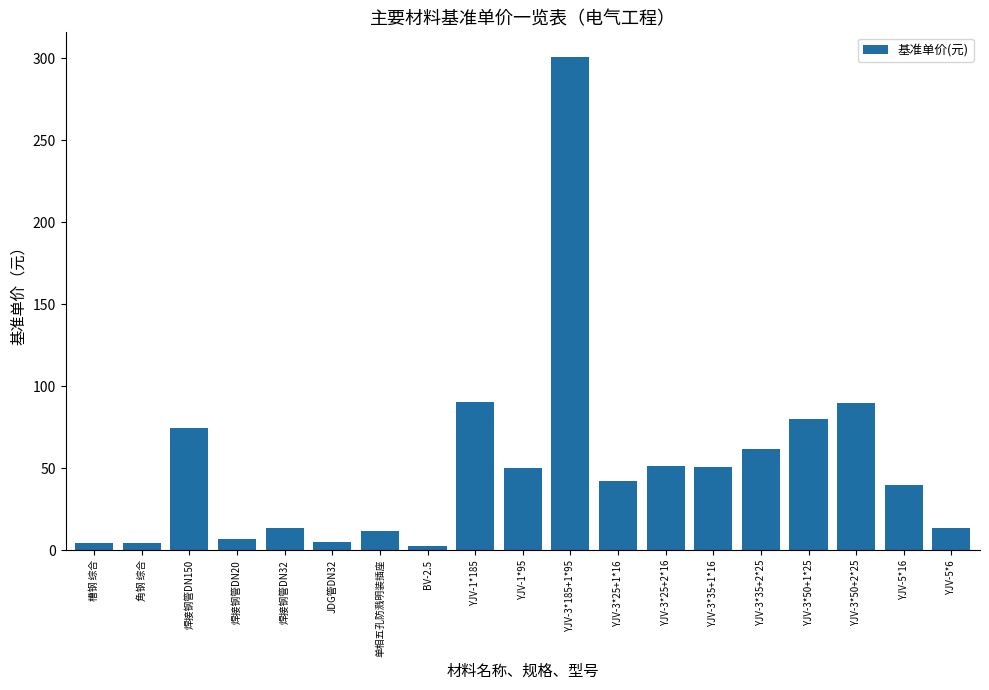

The chart shows a value of 444.6 at YJV-3*185+1*95. True or false?

False